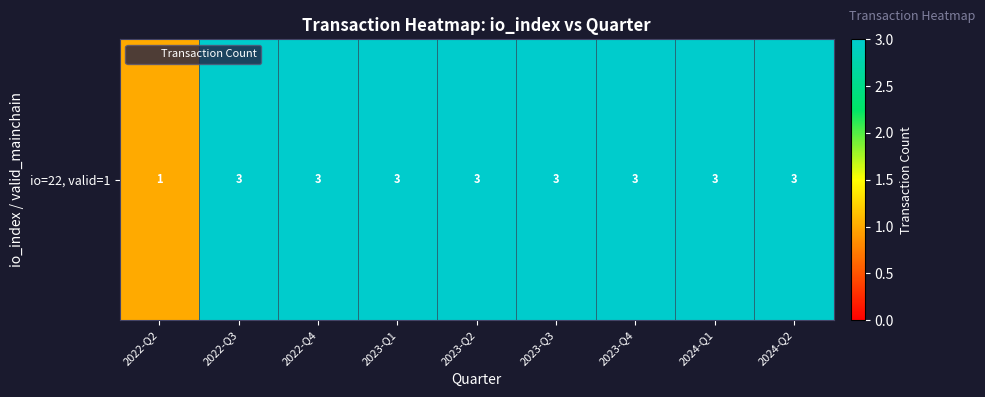

The chart shows a value of 5 at 2023-Q2. True or false?

False